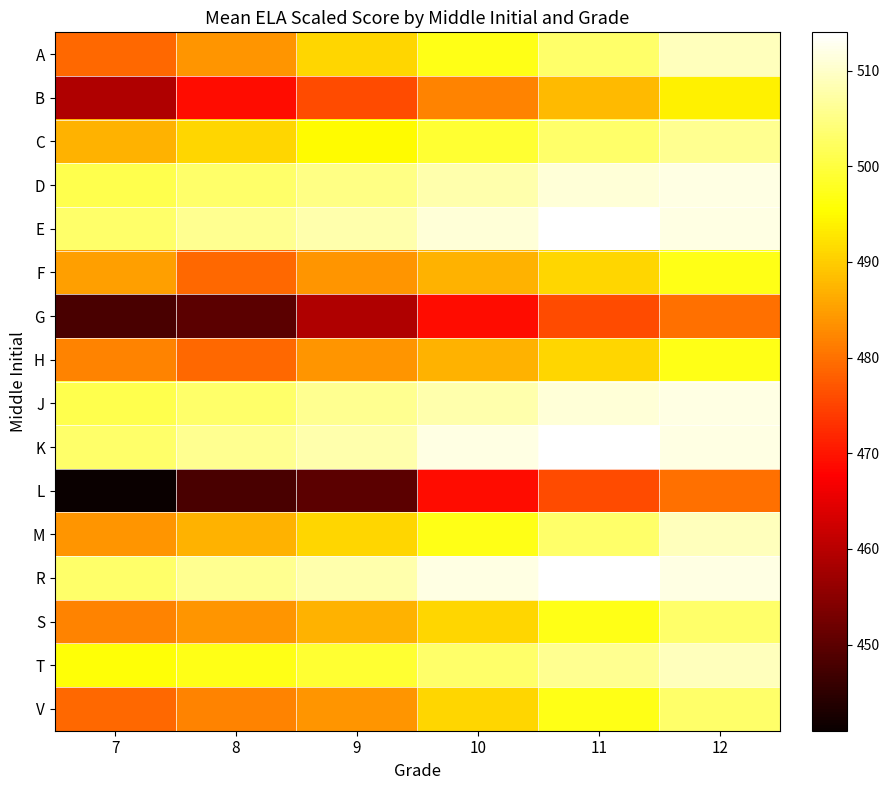

At how many categories does at least one series exceed 454?

6